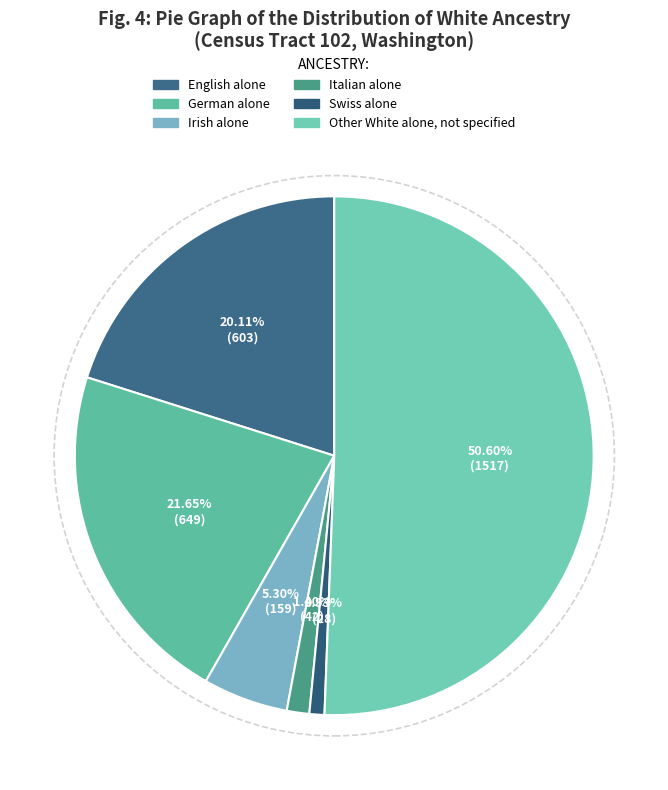

To the nearest percent, what is the difference between the Swiss alone and German alone slice percentages?

21%